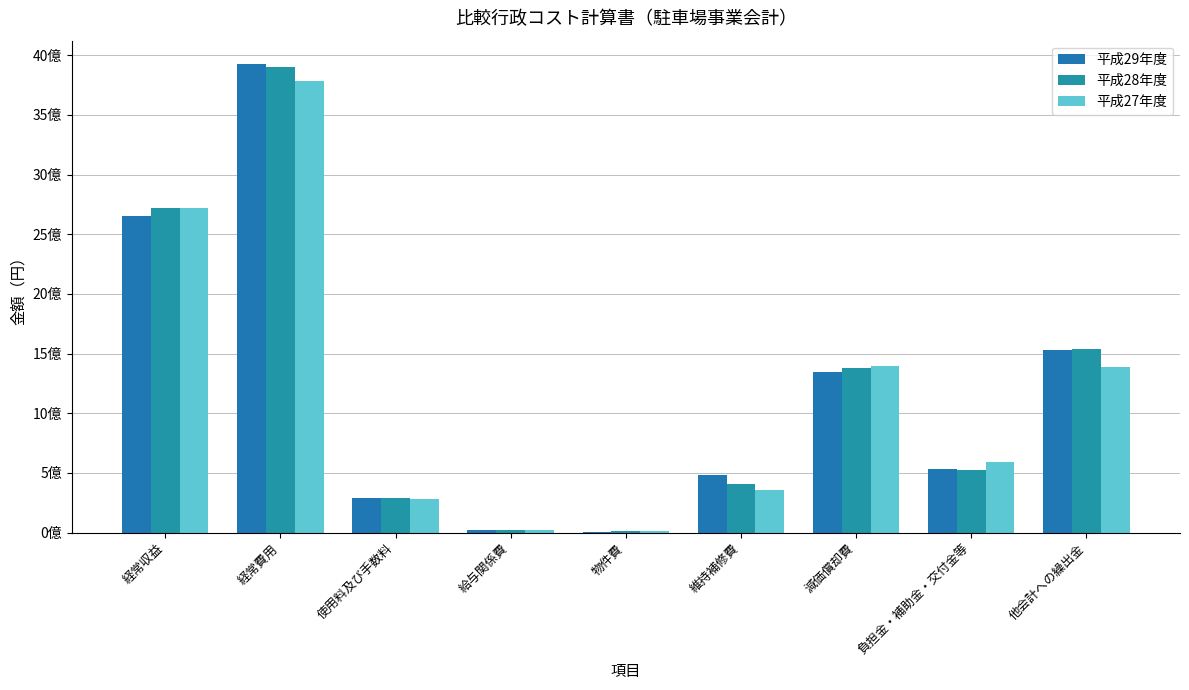

Which category has the highest value in the 平成27年度 series?

経常費用